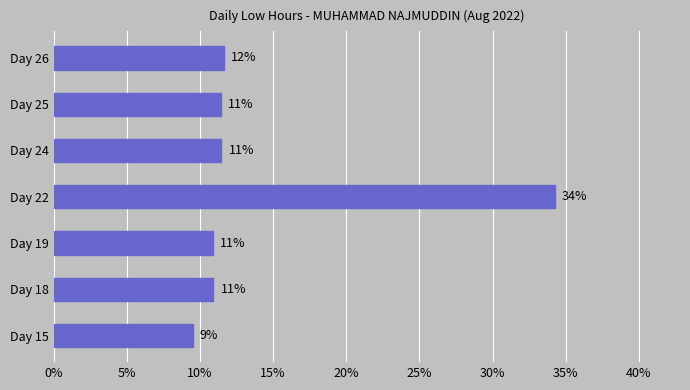

How many bars are there in total?

7